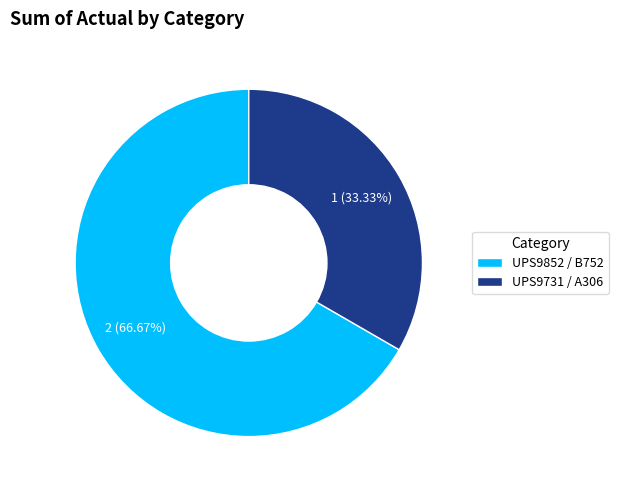

To the nearest percent, what portion does UPS9731 / A306 represent?

33%